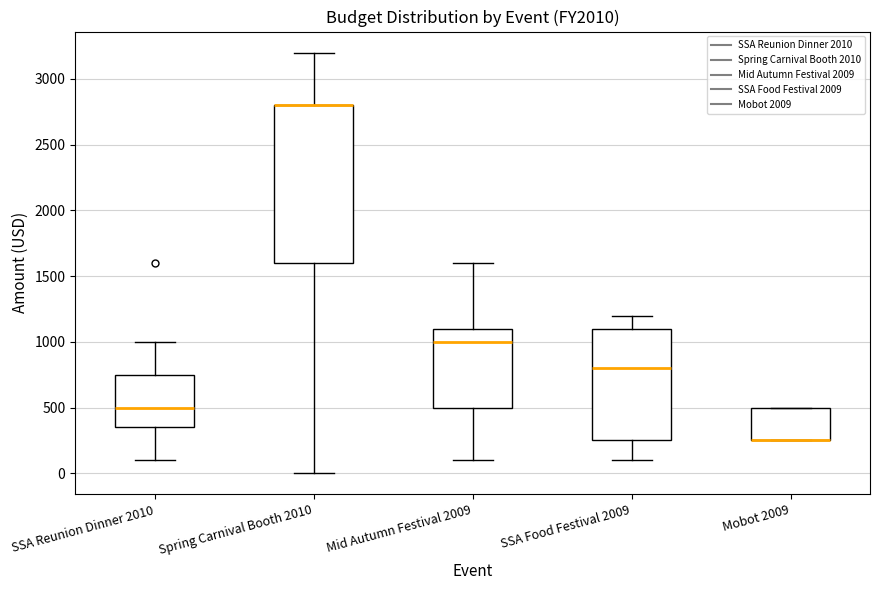

Reading left to right, read every box against the y-axis: the position of its median line, the range the box covers, and the ends of its whiskers. The values are not printed on the chart, so give them approximately, as read against the axis.

SSA Reunion Dinner 2010: median 500, box 350 to 750, whiskers 100 to 1000
Spring Carnival Booth 2010: median 2800 (drawn on the box's upper edge), box 1600 to 2800, whiskers 0 to 3200
Mid Autumn Festival 2009: median 1000, box 500 to 1100, whiskers 100 to 1600
SSA Food Festival 2009: median 800, box 250 to 1100, whiskers 100 to 1200
Mobot 2009: median 250 (drawn on the box's lower edge), box 250 to 500, whiskers 250 to 500